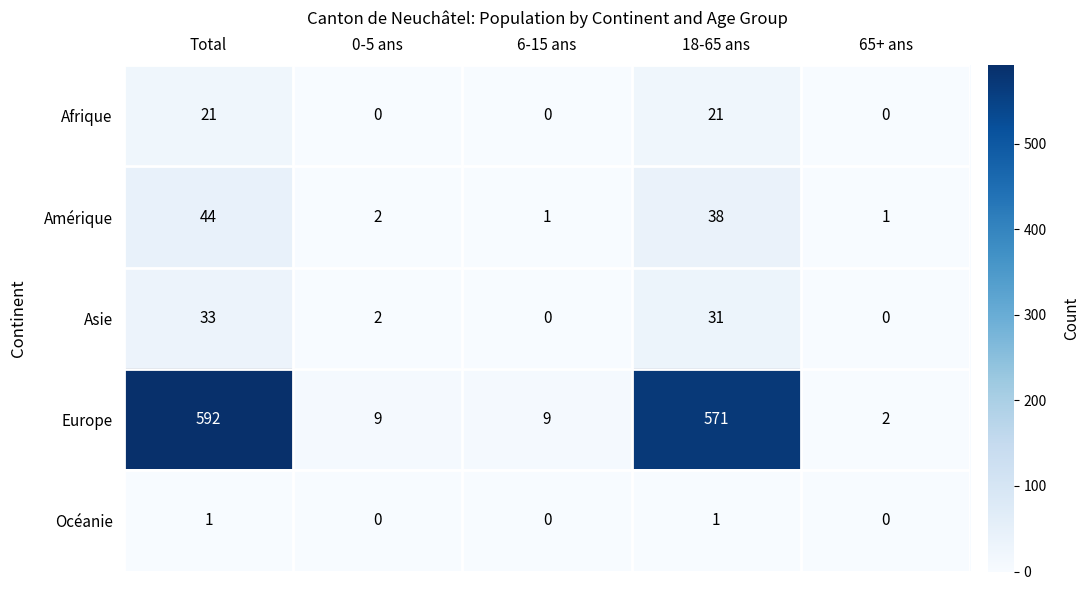

The value of Afrique at 6-15 ans is -8. True or false?

False